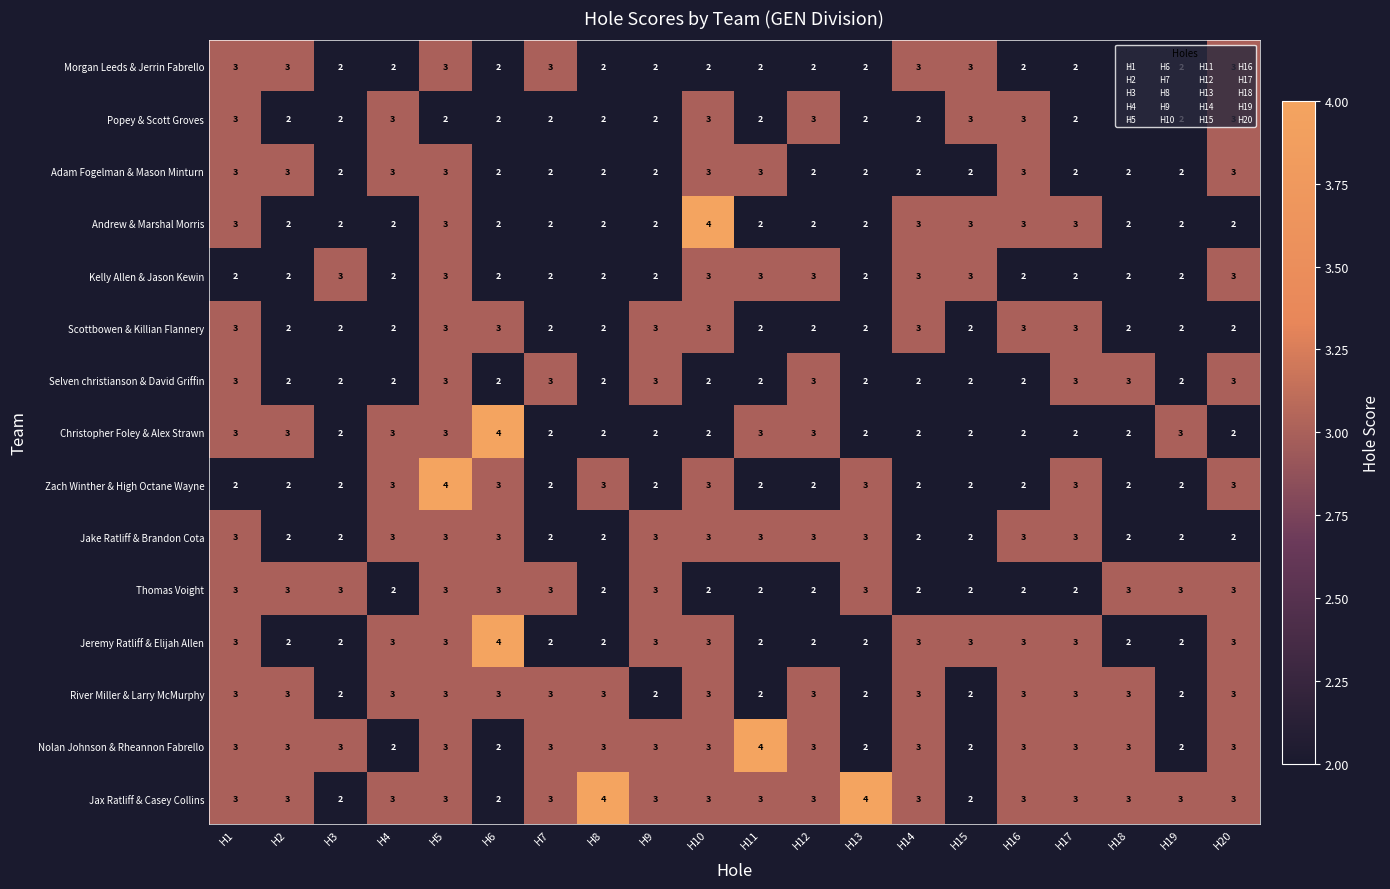

What is the highest value of the Scottbowen & Killian Flannery series?

3